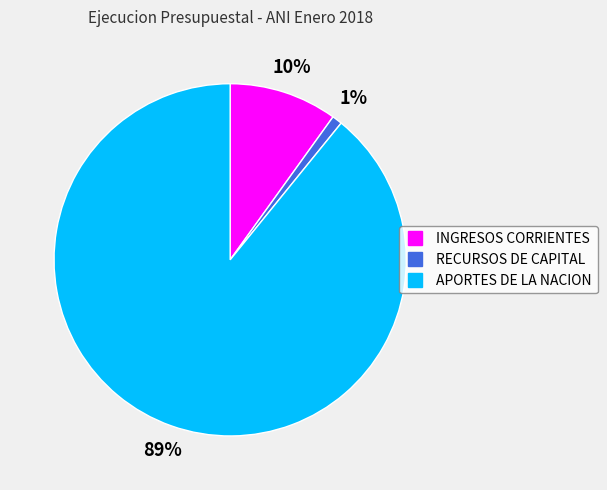

Rank the categories by value from highest to lowest.

APORTES DE LA NACION, INGRESOS CORRIENTES, RECURSOS DE CAPITAL